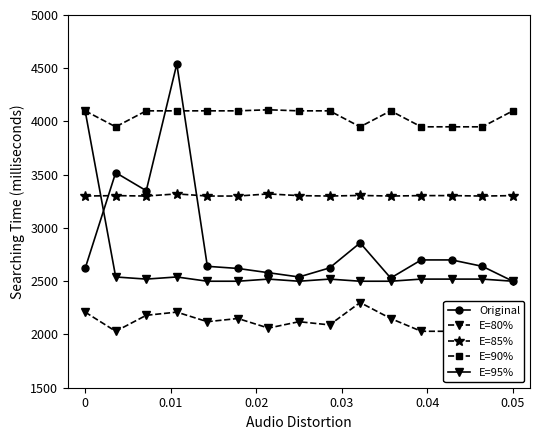

True or false: E=95% has more than 0 interior local peaks.

True